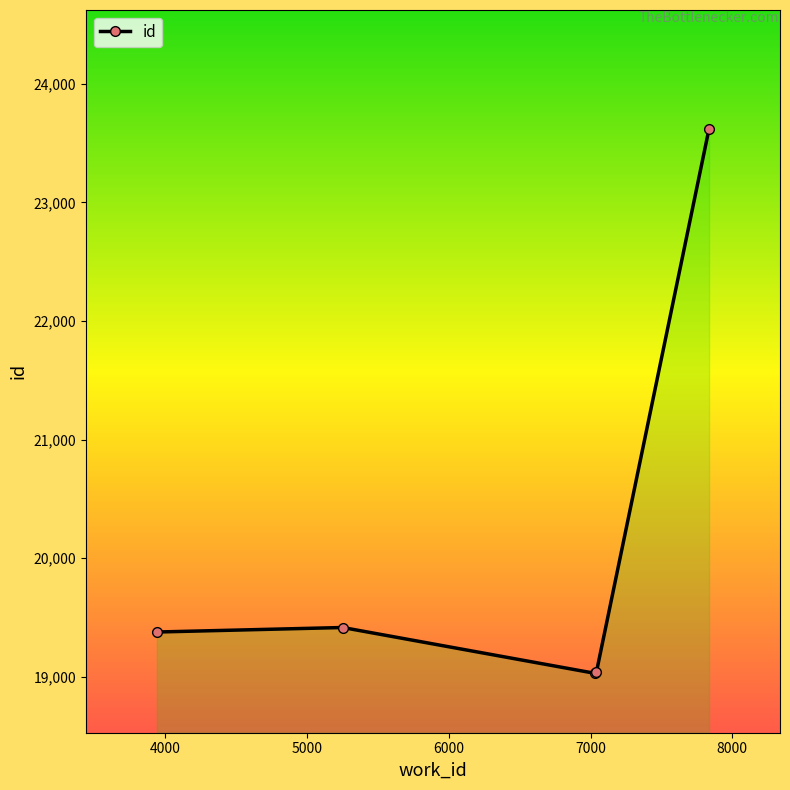

What is the sum of all values?

100487